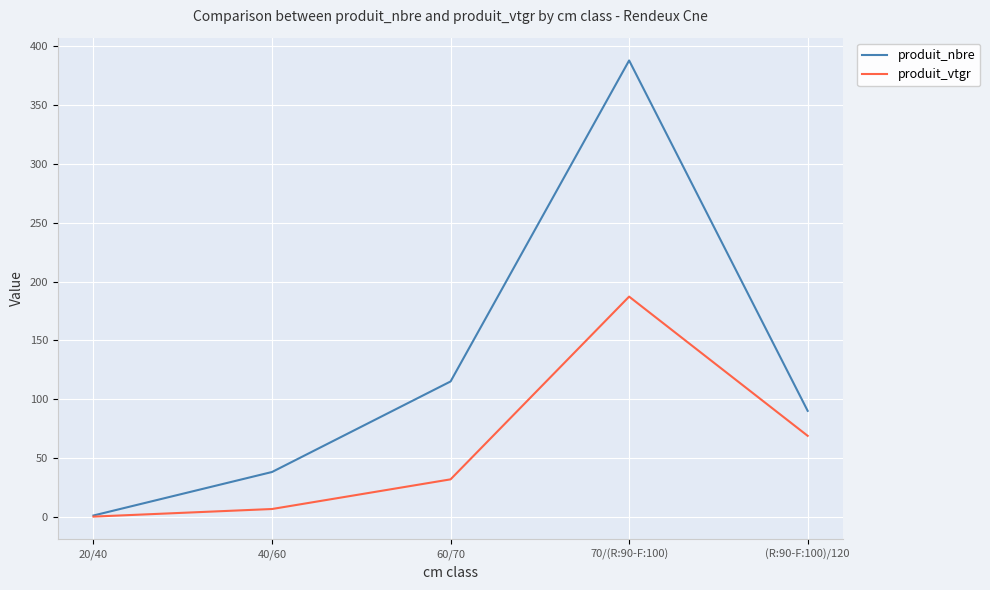

Is it true that produit_vtgr equals 6.5 at 40/60?

True